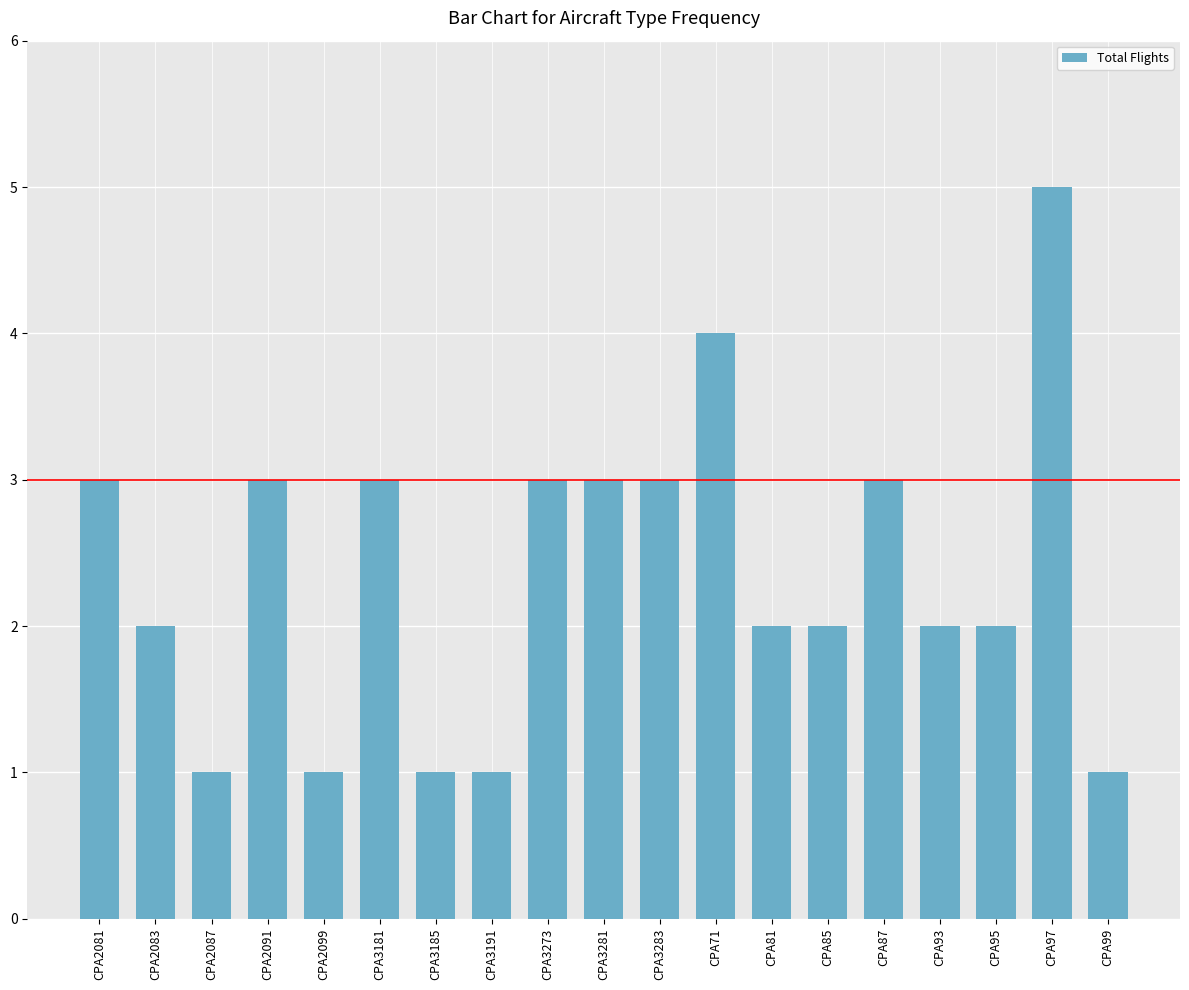

The chart shows a value of 8 at CPA97. True or false?

False